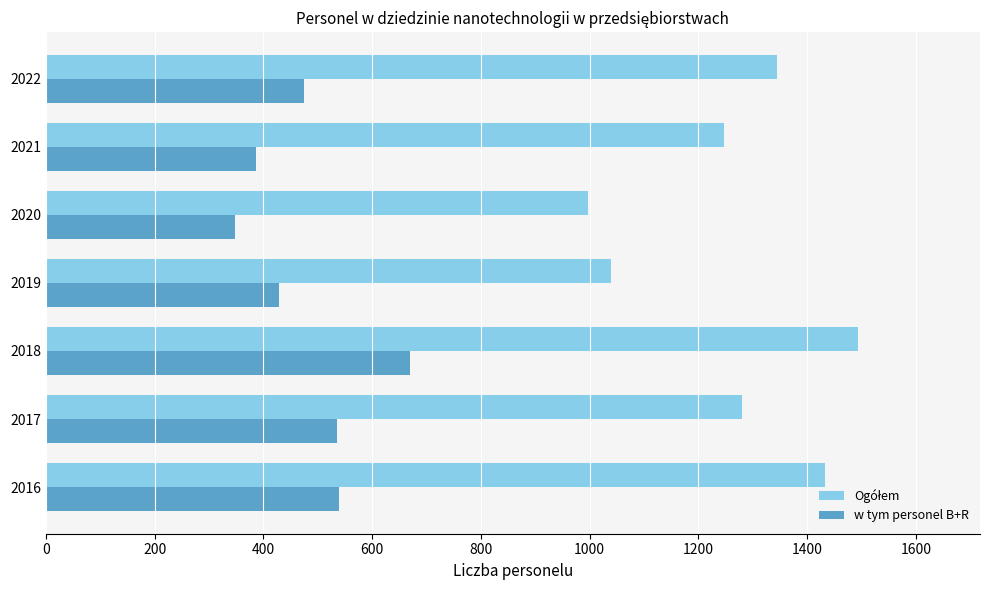

At which category is the sum across all series the highest?

2018